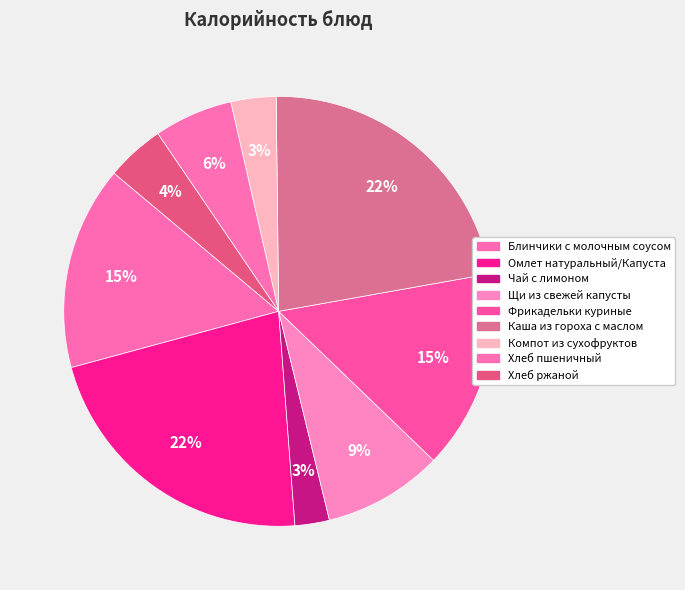

Between Компот из сухофруктов and Омлет натуральный/Капуста, which is larger?

Омлет натуральный/Капуста